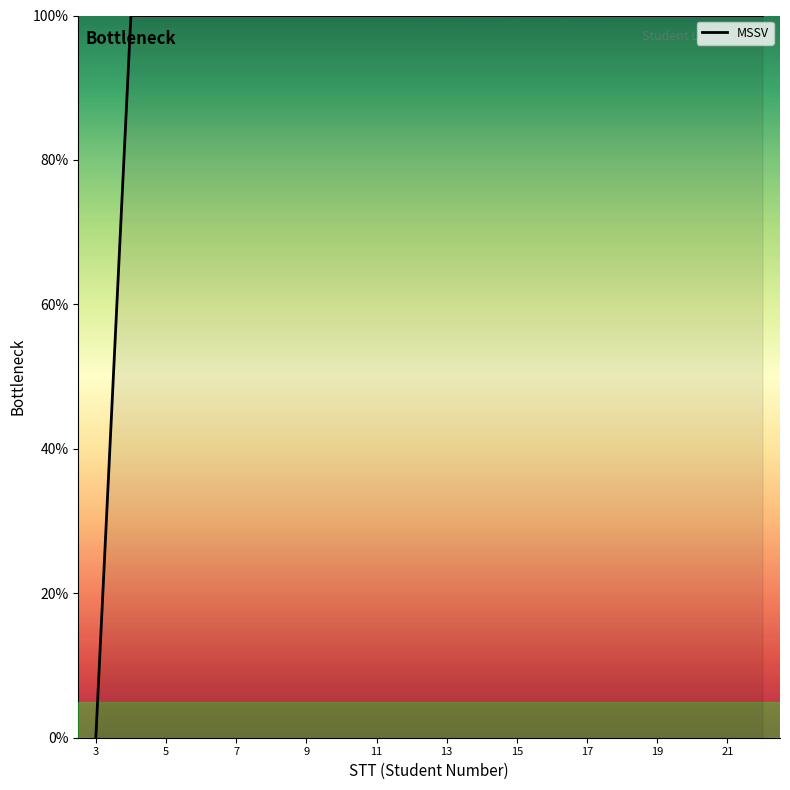

What is the maximum value shown in the chart?

100.0